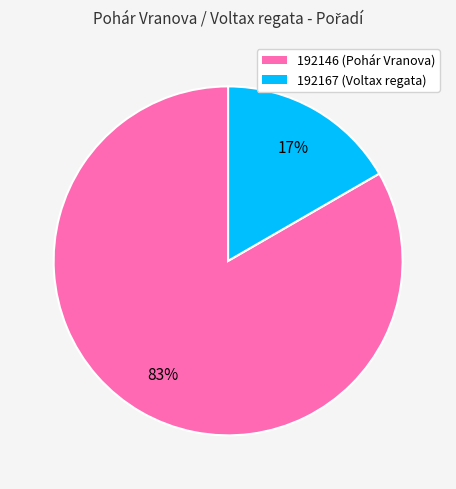

Is it true that 192146 is 73% of the pie?

False